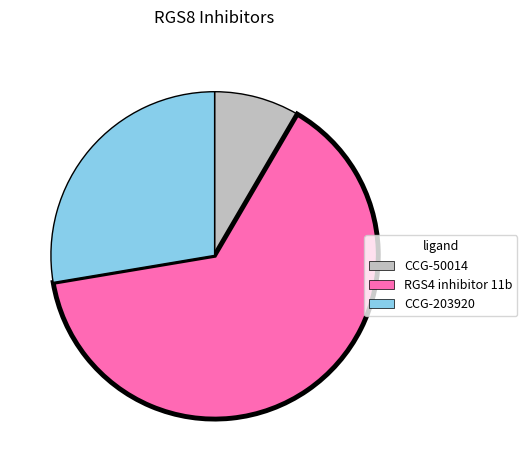

The RGS4 inhibitor 11b slice represents 50% of the pie. True or false?

False